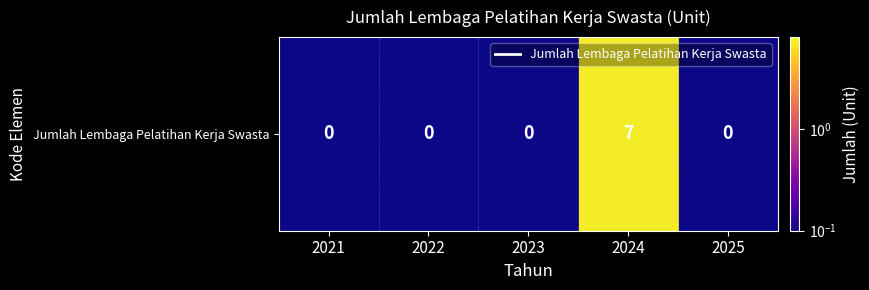

Reading right to left, what are all the values shown in this chart?

0.1	7.1	0.1	0.1	0.1